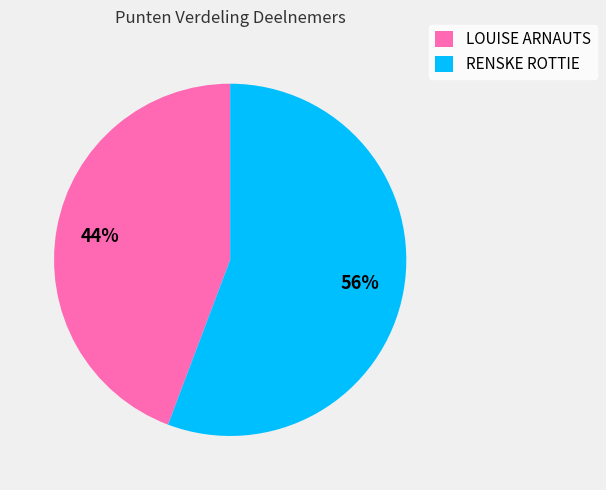

Rank the categories by value from lowest to highest.

LOUISE ARNAUTS, RENSKE ROTTIE